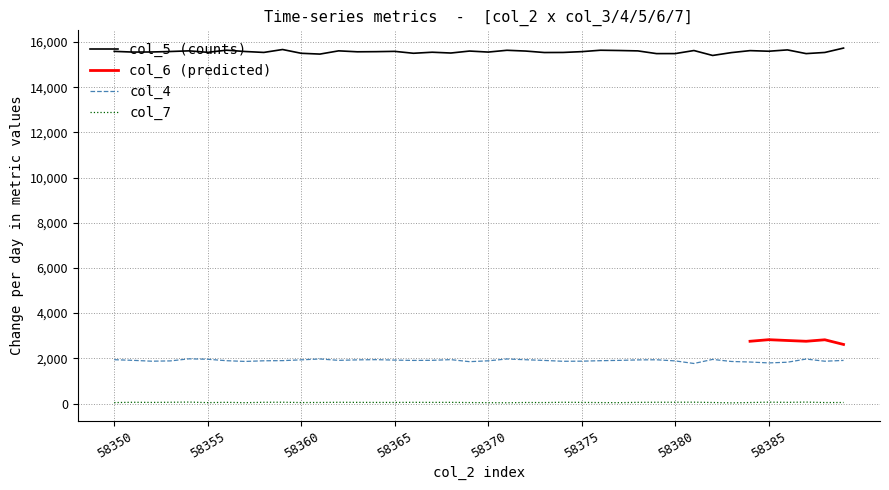

How many interior local valleys does the col_4 series have?

9